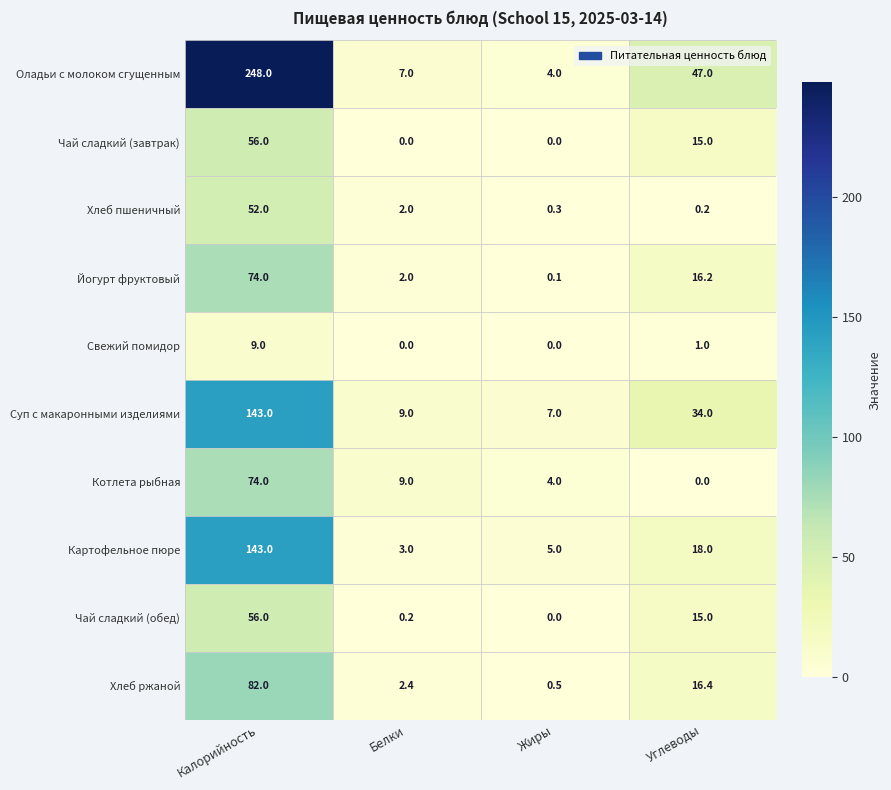

What is the lowest value of the Хлеб ржаной series?

0.5